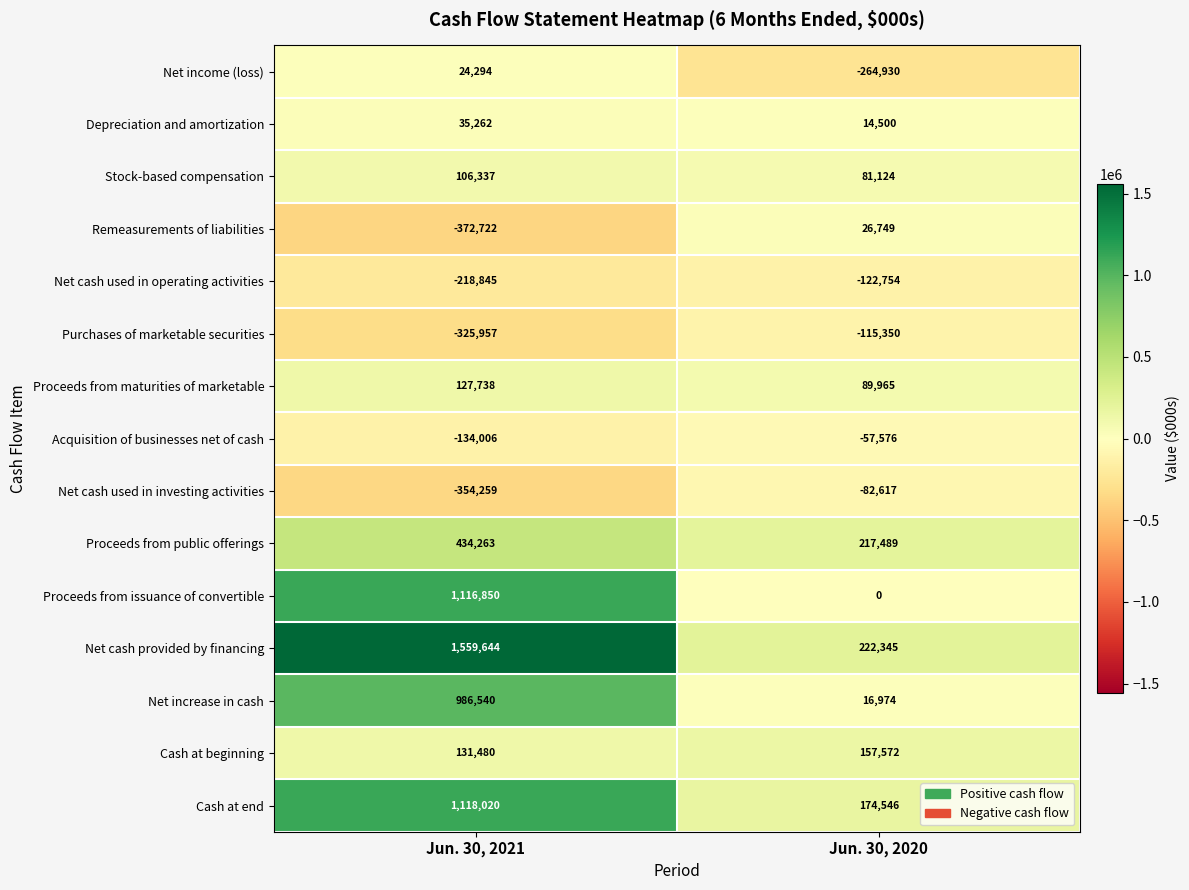

Which category has the lowest value across all series?

Jun. 30, 2021